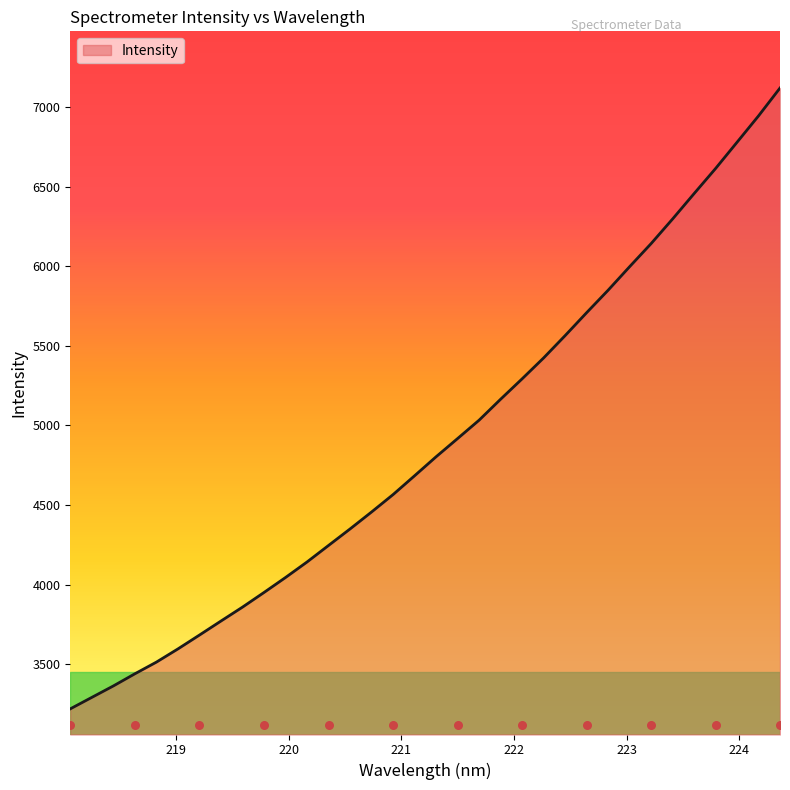

What is the change in value from 218.0596 to 220.3533?

+1026.3